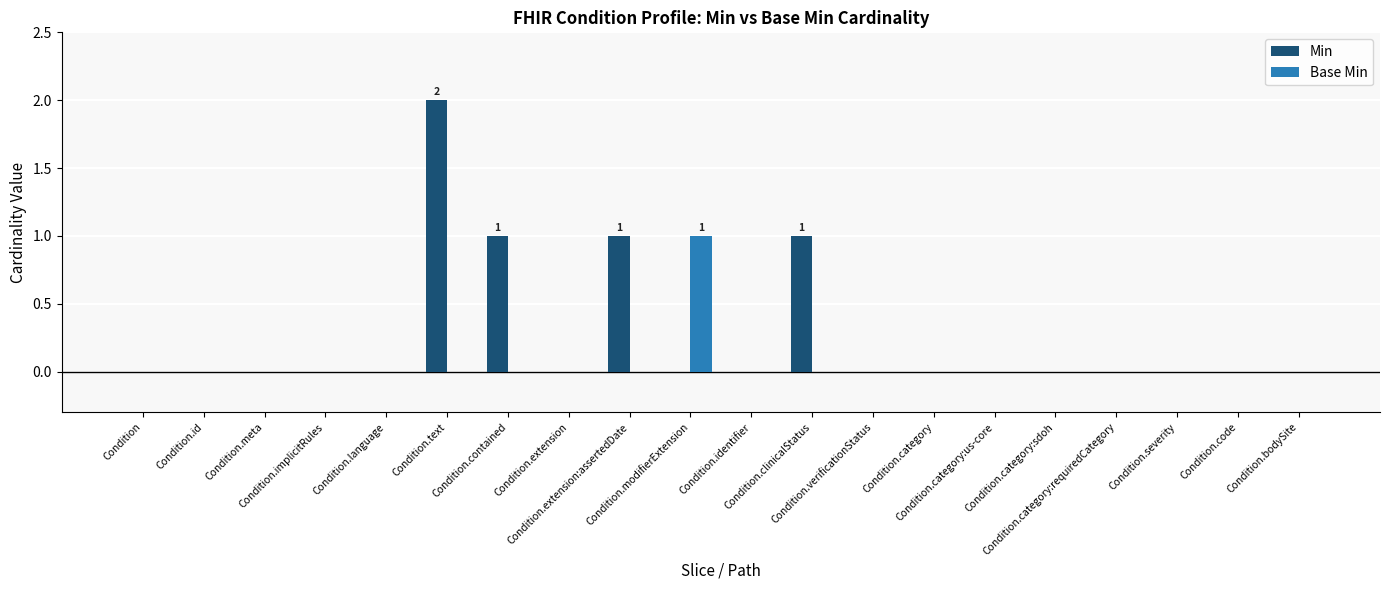

Which series has the largest total across all categories?

Min